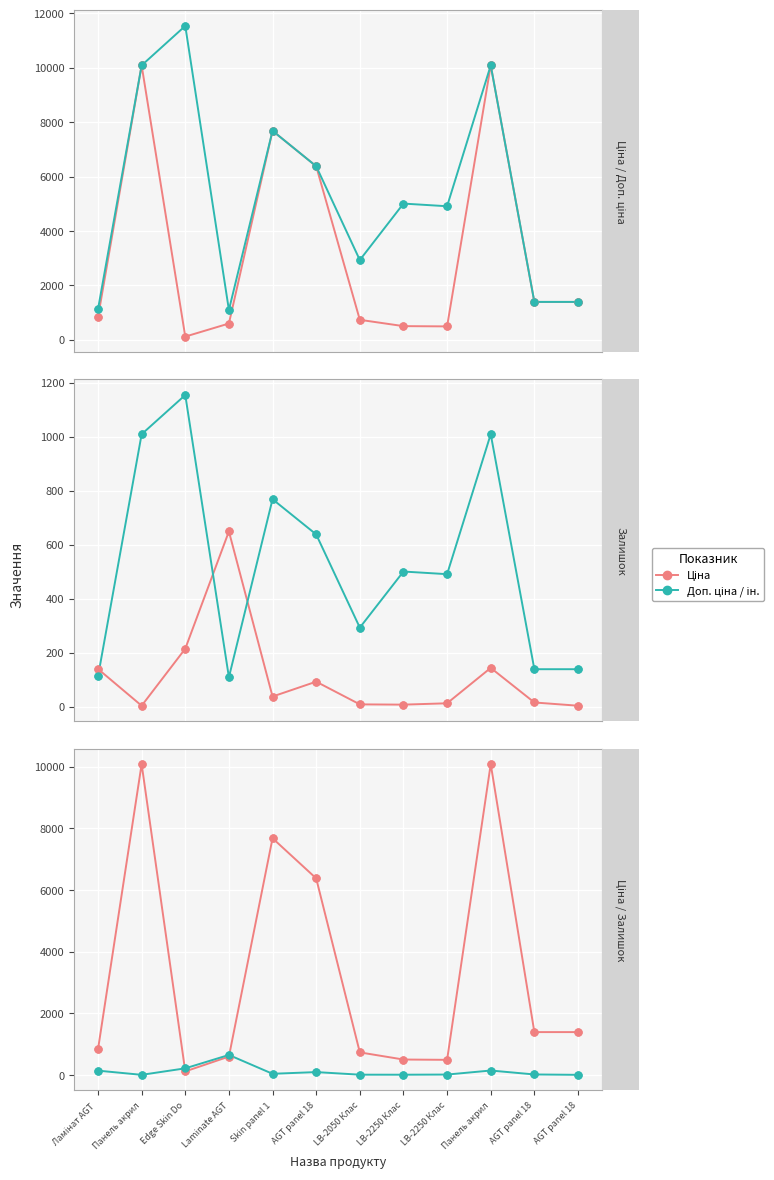

Which series has the largest Y range (max minus min)?

Ціна